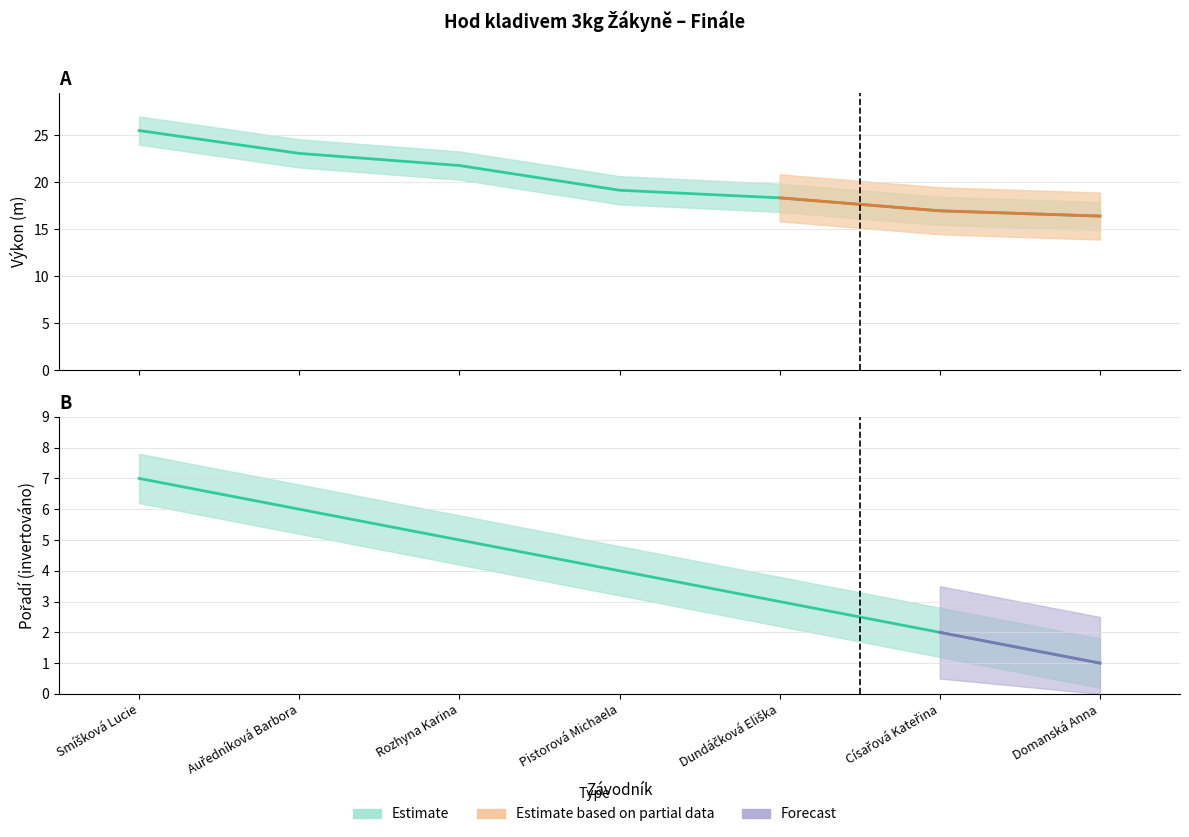

True or false: Pořadí has a value of 10.6 at Smíšková Lucie.

False